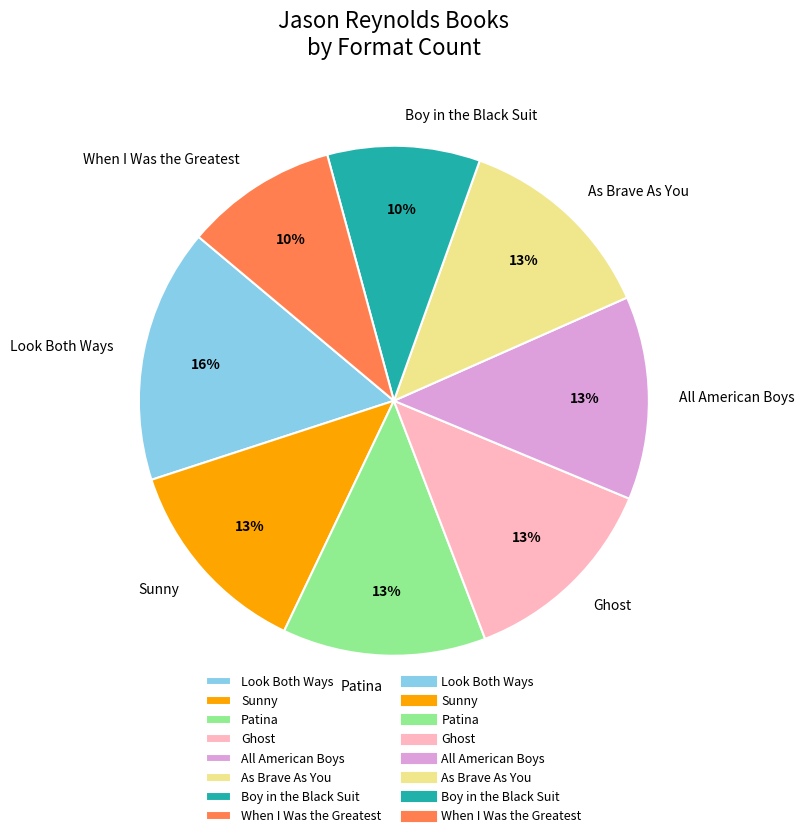

True or false: Boy in the Black Suit accounts for 1% of the total.

False